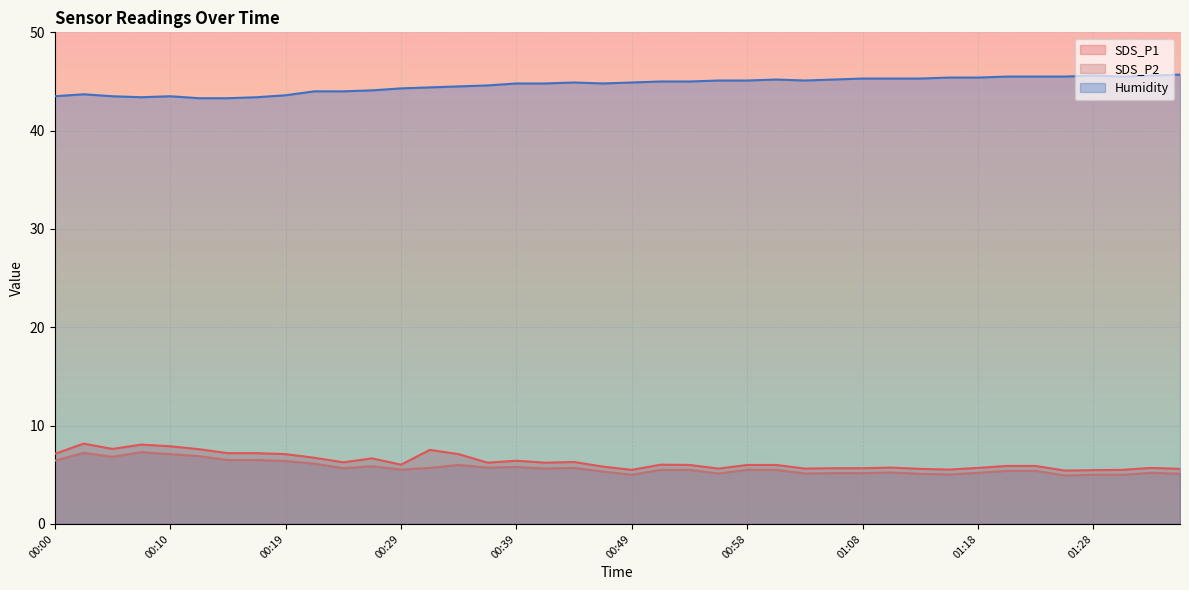

What value does the SDS_P1 series have at 00:37?

6.2